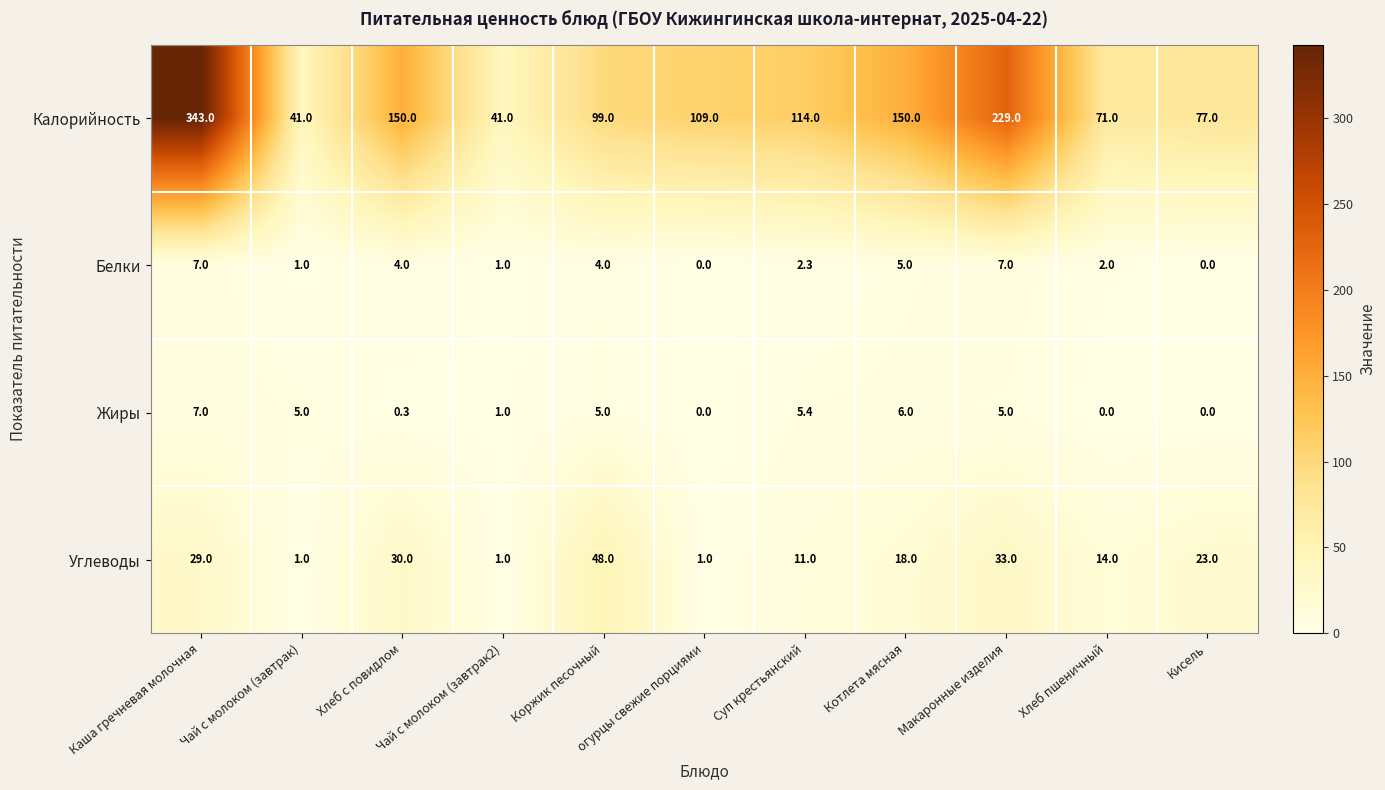

What is the sum of all Белки values?

33.3